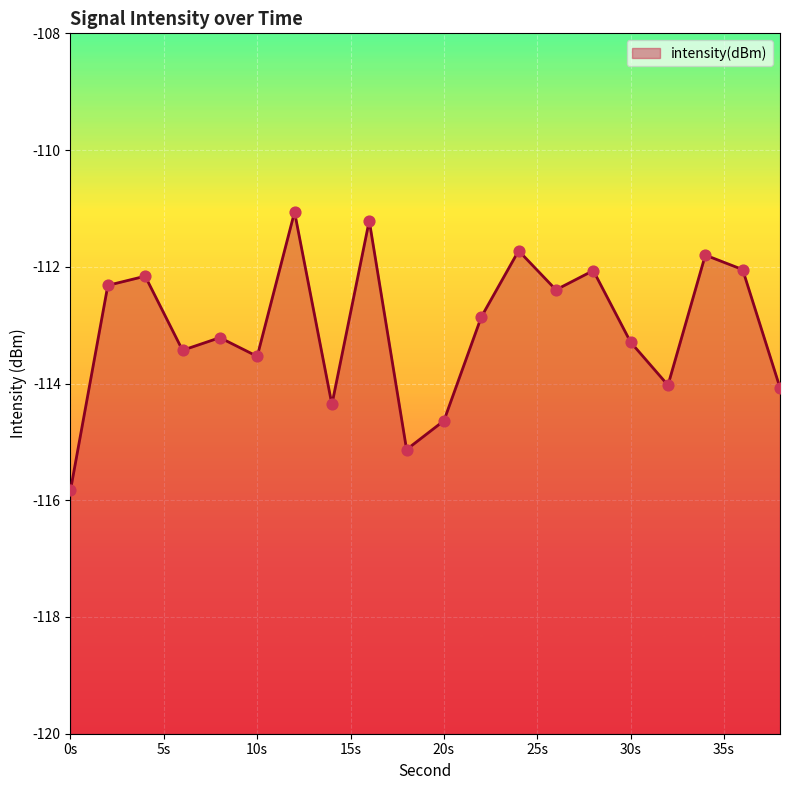

What is the change in value from 14 to 32?

+0.3